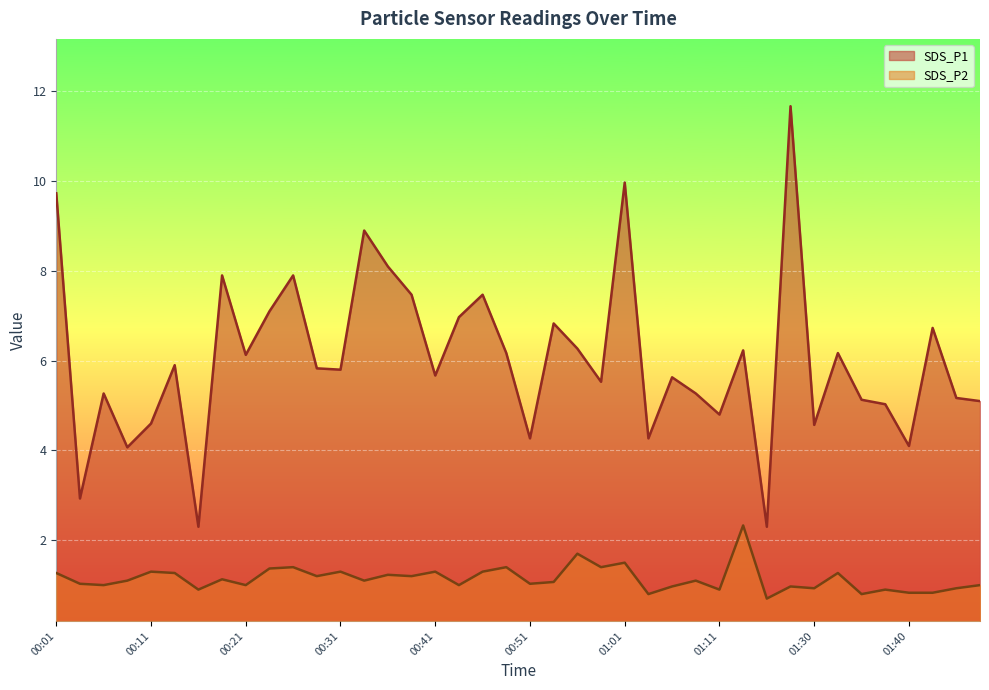

What is the spread (max minus min) of values at 00:03?

1.9